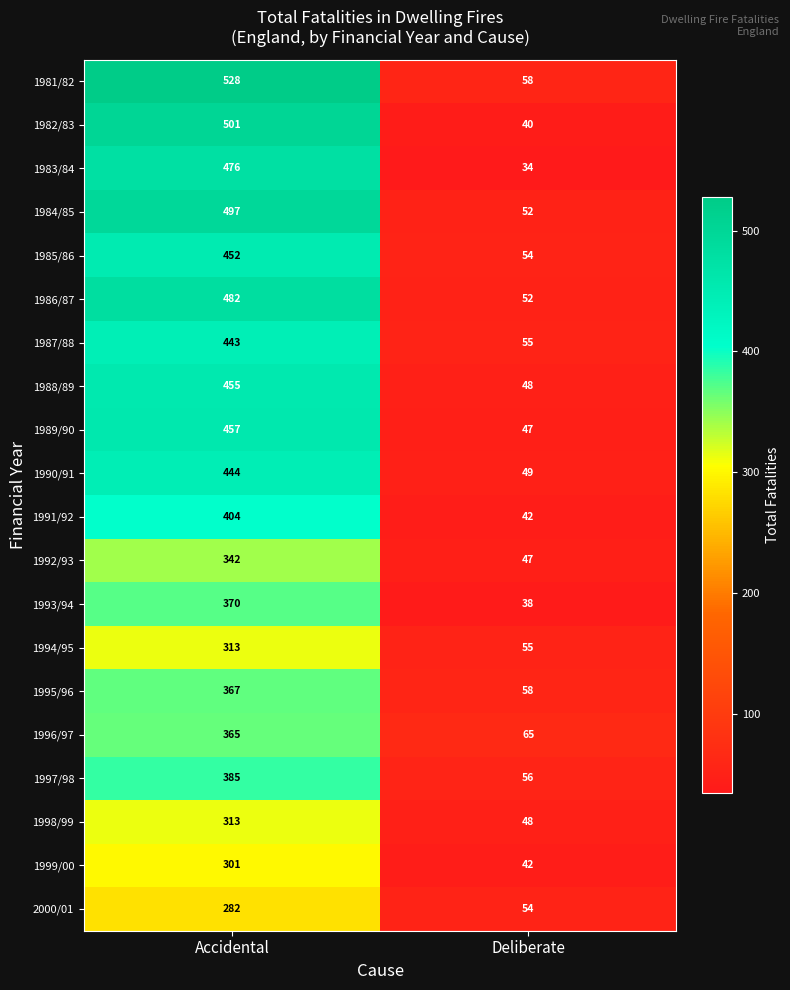

What is the difference between the highest and lowest values at Deliberate?

31